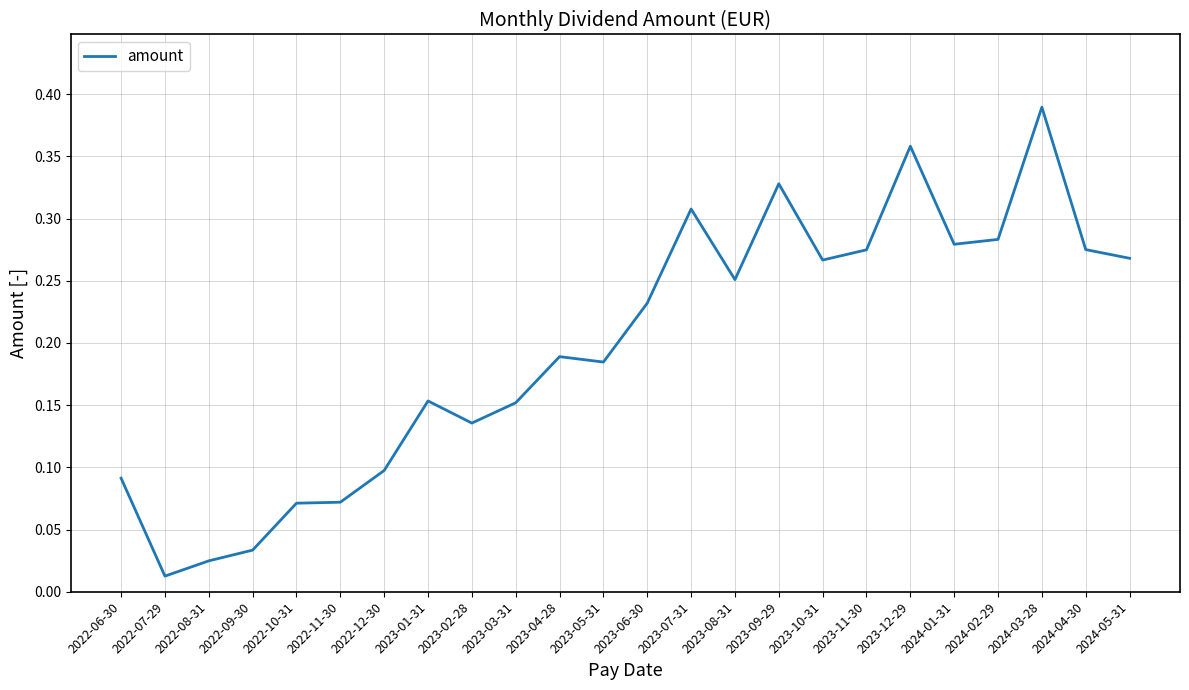

The value at 2023-02-28 is 0.2. True or false?

False